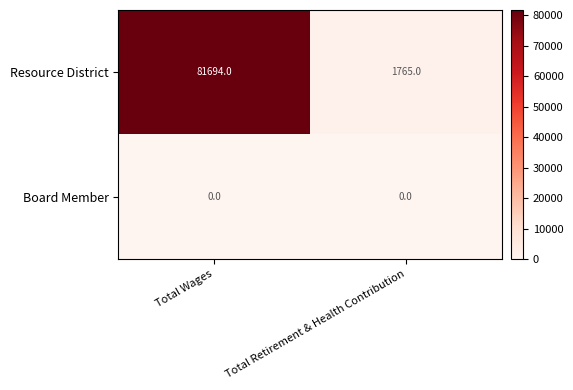

Rank the series by their maximum value, from lowest to highest.

Board Member, Resource District